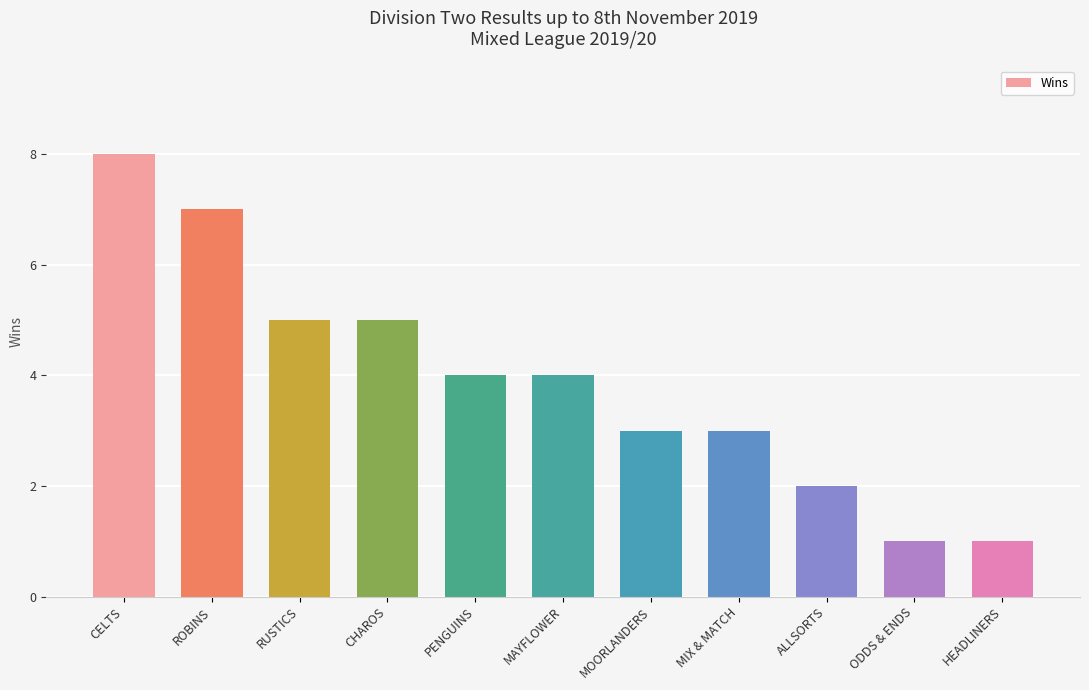

Reading right to left, list all the values displayed in this chart.

1	1	2	3	3	4	4	5	5	7	8